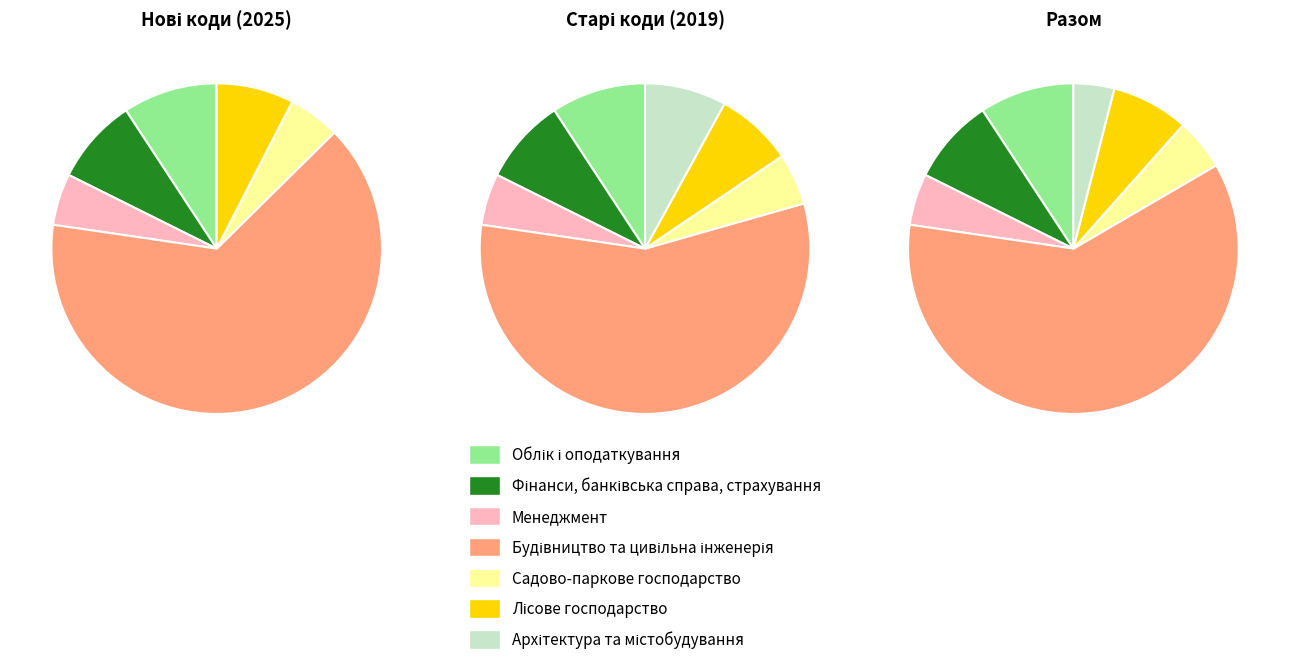

Which category accounts for the majority?

Будівництво та цивільна інженерія